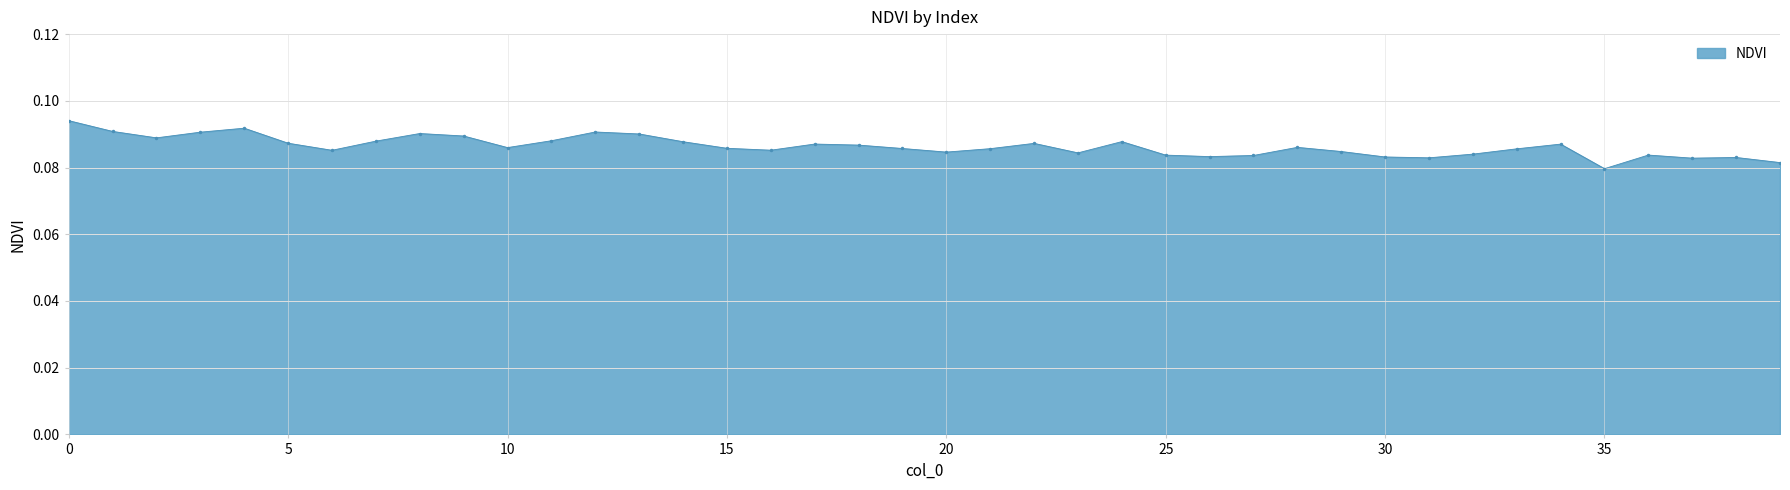

What is the sum of all values?

3.5